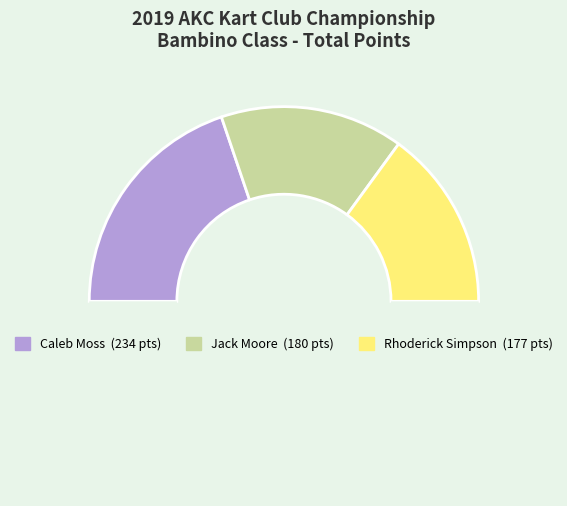

Does any single category account for the majority?

No